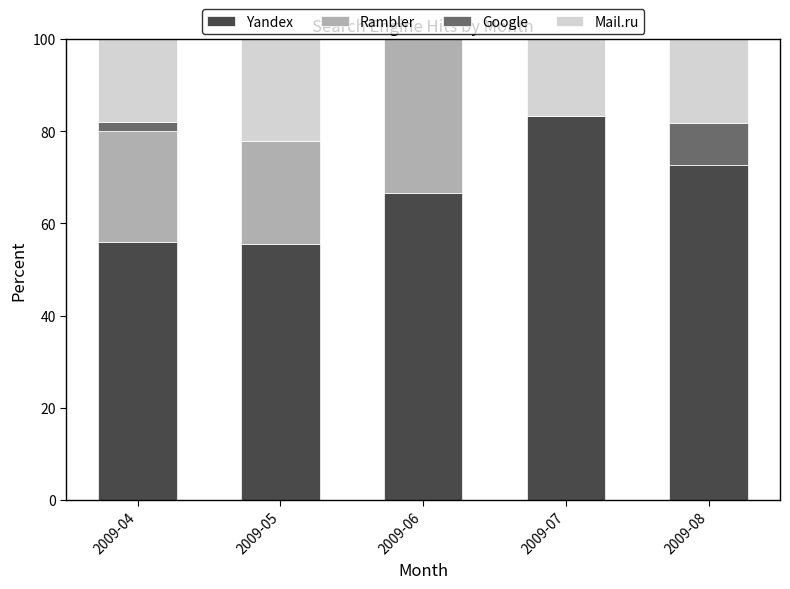

True or false: Yandex has a value of 82.7 at 2009-04.

False